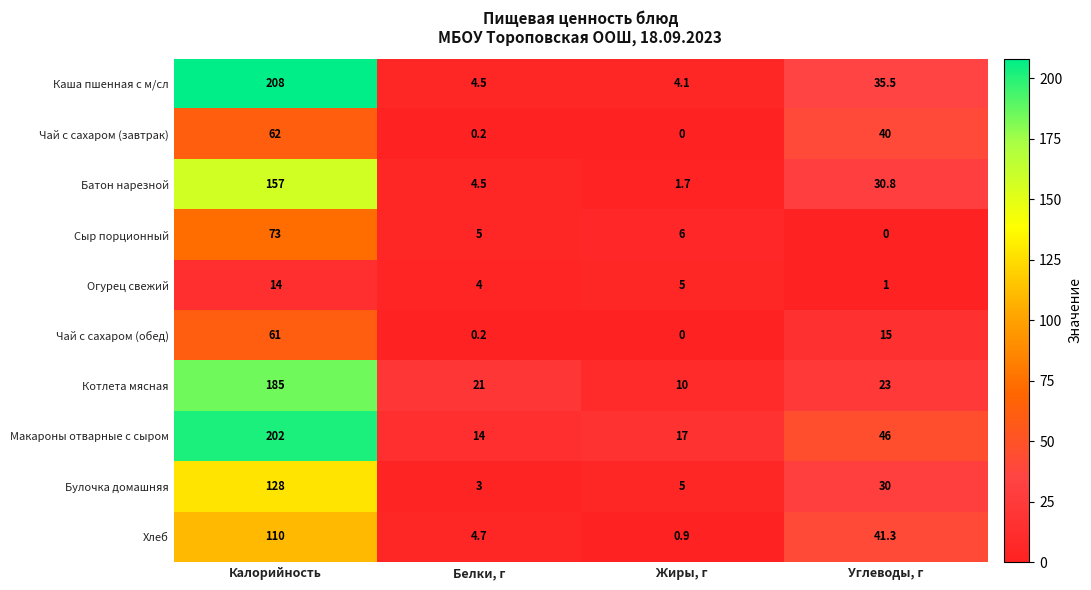

What is the total value across all series at Углеводы, г?

262.6